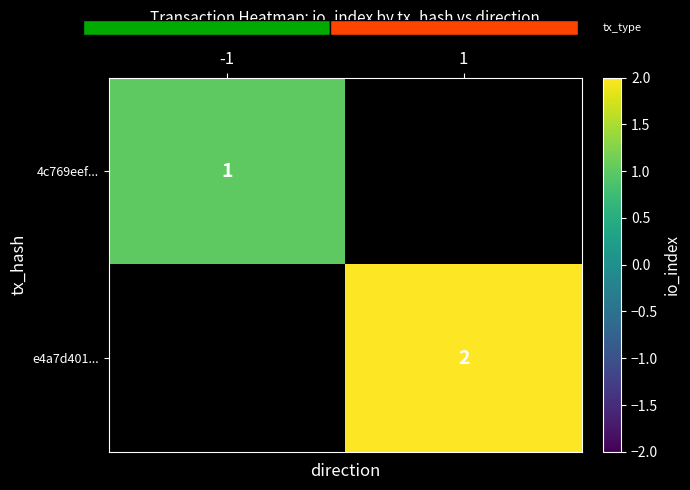

The value of 4c769eef... at -1 is 1. True or false?

True